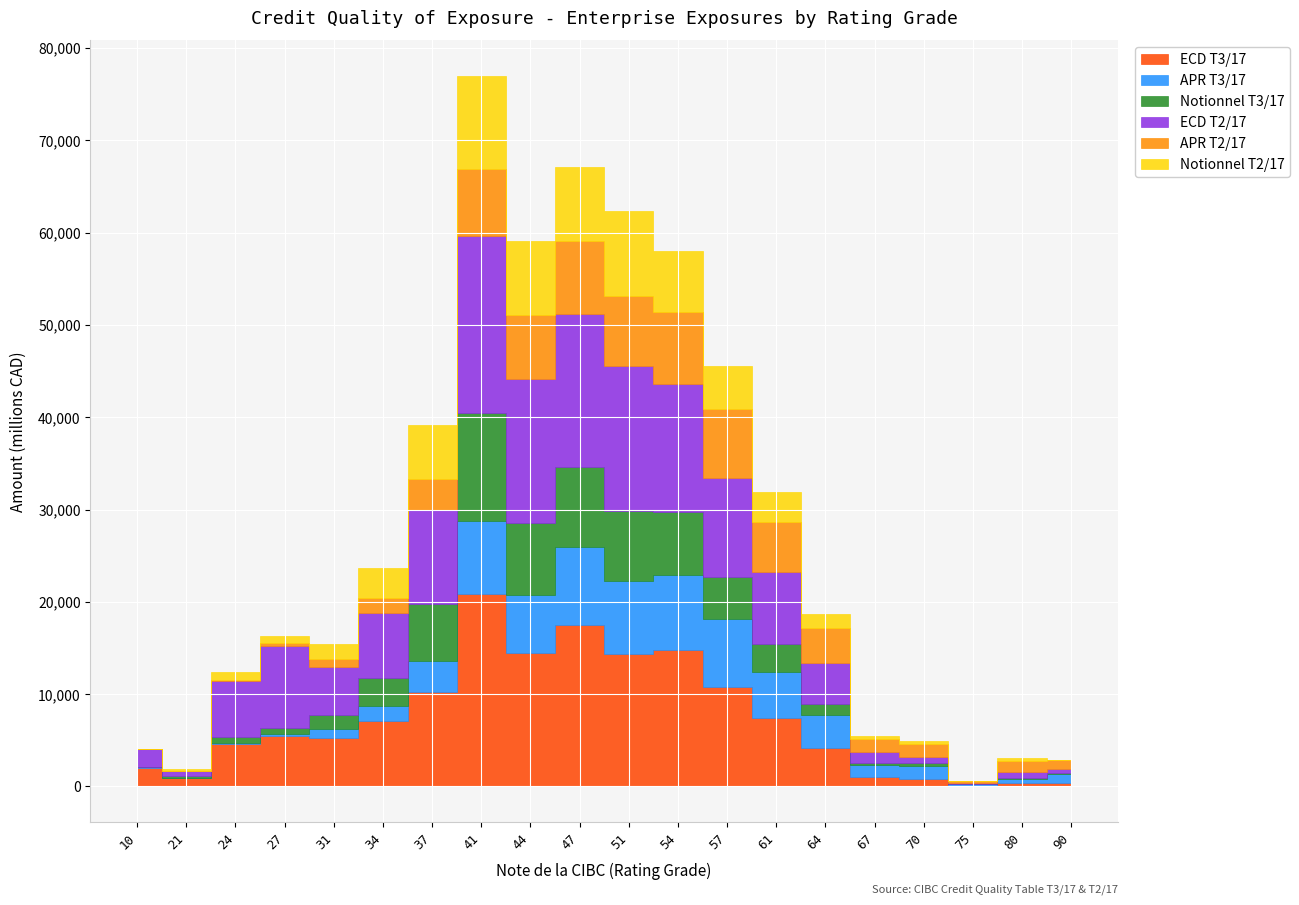

What is the minimum value shown in the chart?

1